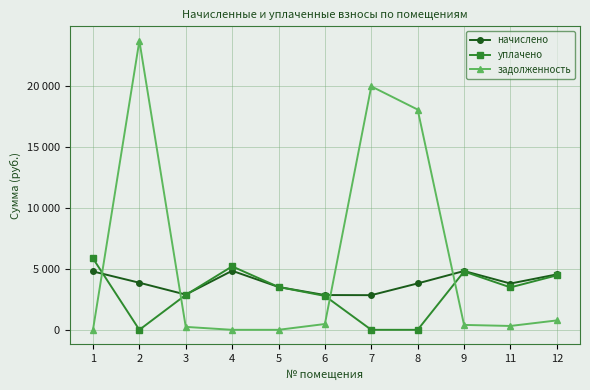

What are all the series names shown in the legend?

начислено, уплачено, задолженность